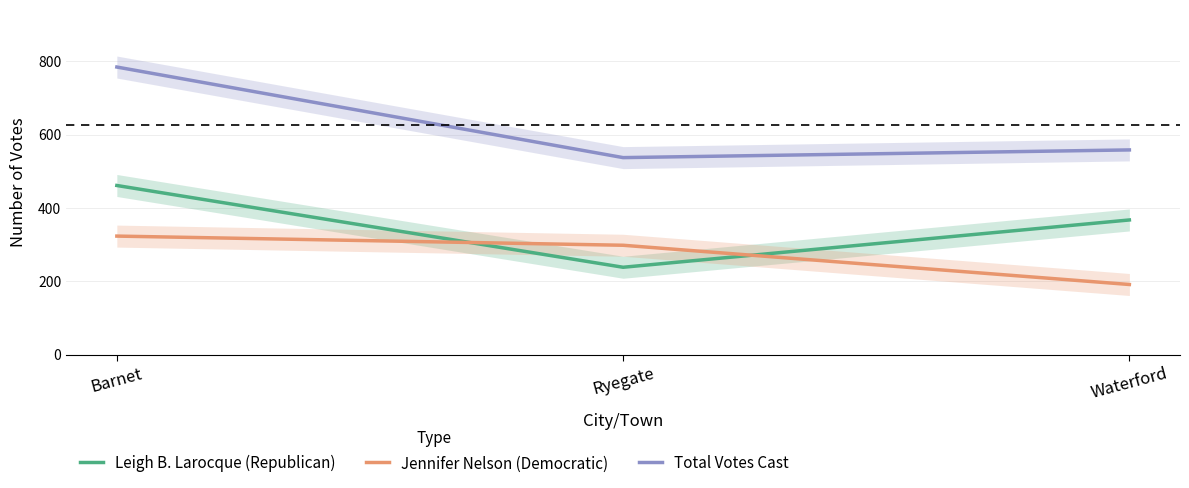

Rank the series by their average value, from lowest to highest.

Jennifer Nelson (Democratic), Leigh B. Larocque (Republican), Total Votes Cast